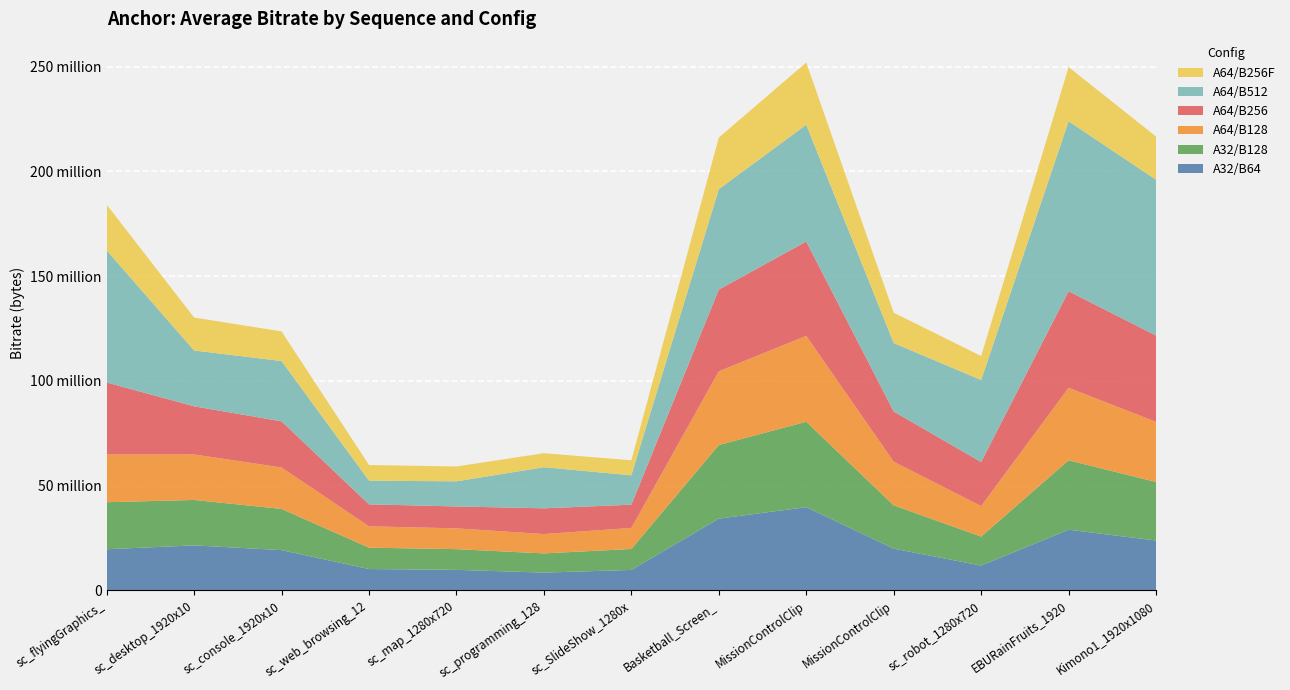

Reading right to left, extract all data points from this chart.

A32/B64: Kimono1_1920x1080=23782998	EBURainFruits_1920x1080=28895936	sc_robot_1280x720=11804262	MissionControlClip3_1920x1080=19893670	MissionControlClip2_2560x1440=39690673	Basketball_Screen_2560x1440=34208816	sc_SlideShow_1280x720=9731739	sc_programming_1280x720=8444371	sc_map_1280x720=9757707	sc_web_browsing_1280x720=10151159	sc_console_1920x1080=19186102	sc_desktop_1920x1080=21434146	sc_flyingGraphics_1920x1080=19607249
A32/B128: Kimono1_1920x1080=27920598	EBURainFruits_1920x1080=33165996	sc_robot_1280x720=13835542	MissionControlClip3_1920x1080=20674514	MissionControlClip2_2560x1440=40769172	Basketball_Screen_2560x1440=35154705	sc_SlideShow_1280x720=9987583	sc_programming_1280x720=9166985	sc_map_1280x720=9888308	sc_web_browsing_1280x720=10195981	sc_console_1920x1080=19666786	sc_desktop_1920x1080=21689391	sc_flyingGraphics_1920x1080=22446544
A64/B128: Kimono1_1920x1080=28706340	EBURainFruits_1920x1080=34609228	sc_robot_1280x720=14566649	MissionControlClip3_1920x1080=20816986	MissionControlClip2_2560x1440=40998092	Basketball_Screen_2560x1440=35173280	sc_SlideShow_1280x720=10037261	sc_programming_1280x720=9245197	sc_map_1280x720=9917914	sc_web_browsing_1280x720=10203581	sc_console_1920x1080=19773194	sc_desktop_1920x1080=21730340	sc_flyingGraphics_1920x1080=22788100
A64/B256: Kimono1_1920x1080=41188041	EBURainFruits_1920x1080=46093211	sc_robot_1280x720=21029261	MissionControlClip3_1920x1080=23972119	MissionControlClip2_2560x1440=45026001	Basketball_Screen_2560x1440=39007596	sc_SlideShow_1280x720=11110935	sc_programming_1280x720=12281019	sc_map_1280x720=10462852	sc_web_browsing_1280x720=10477010	sc_console_1920x1080=22035092	sc_desktop_1920x1080=22973657	sc_flyingGraphics_1920x1080=34360594
A64/B512: Kimono1_1920x1080=74387525	EBURainFruits_1920x1080=81158092	sc_robot_1280x720=39156864	MissionControlClip3_1920x1080=32665160	MissionControlClip2_2560x1440=55775645	Basketball_Screen_2560x1440=47929605	sc_SlideShow_1280x720=14022962	sc_programming_1280x720=19610321	sc_map_1280x720=11987955	sc_web_browsing_1280x720=11303967	sc_console_1920x1080=28779594	sc_desktop_1920x1080=26647392	sc_flyingGraphics_1920x1080=63069966
A64/B256F: Kimono1_1920x1080=20628437	EBURainFruits_1920x1080=25851822	sc_robot_1280x720=11449154	MissionControlClip3_1920x1080=14497755	MissionControlClip2_2560x1440=29693590	Basketball_Screen_2560x1440=24639266	sc_SlideShow_1280x720=7169149	sc_programming_1280x720=6701424	sc_map_1280x720=7101379	sc_web_browsing_1280x720=7478110	sc_console_1920x1080=14138647	sc_desktop_1920x1080=15728758	sc_flyingGraphics_1920x1080=21835613